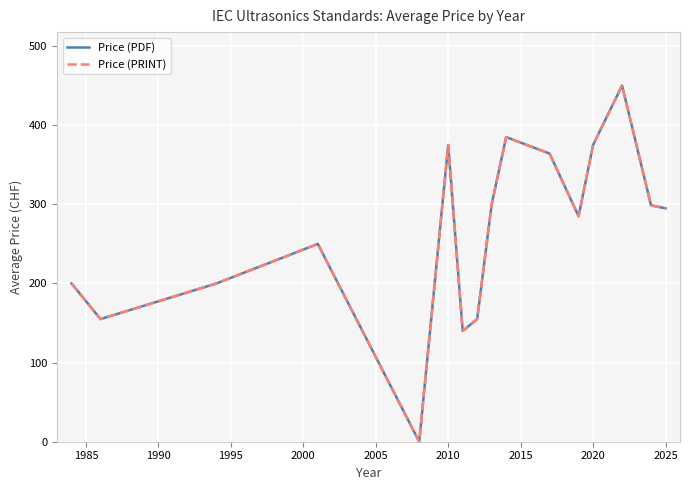

Does the chart have visible grid lines?

Yes